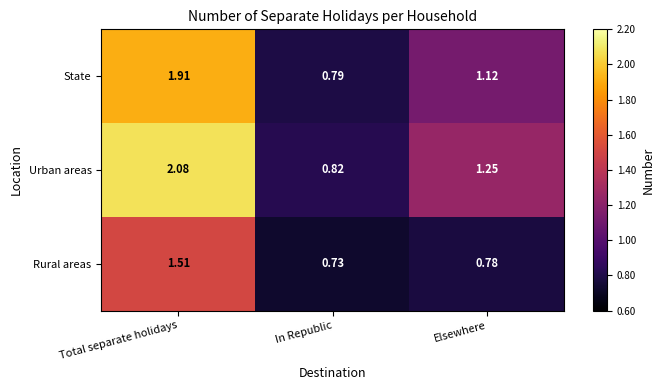

What is the total value across all series at Elsewhere?

3.2